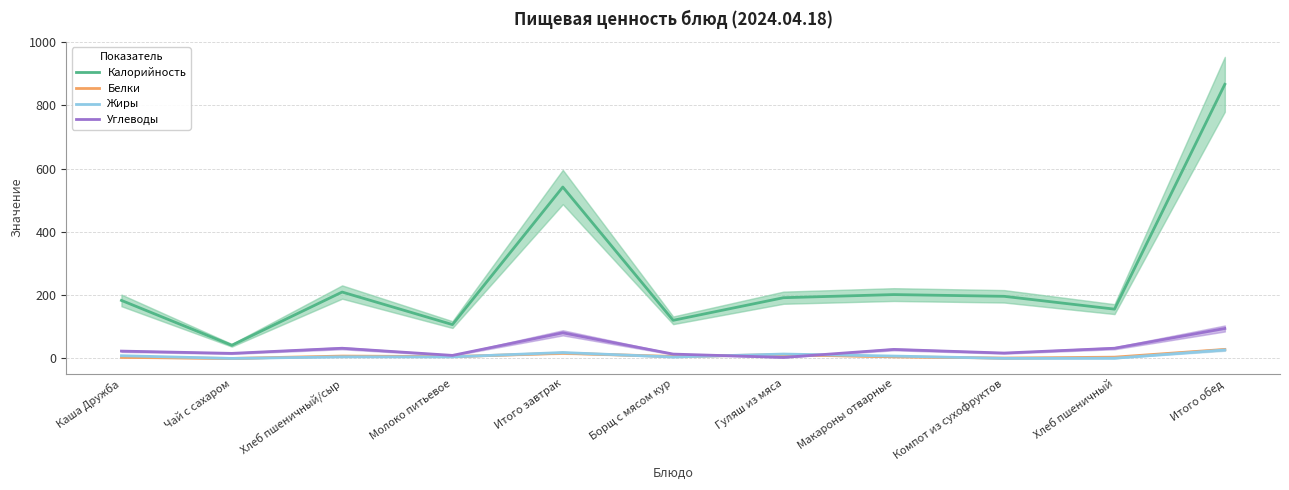

After their last crossing, which series has the higher values: Жиры or Углеводы?

Углеводы